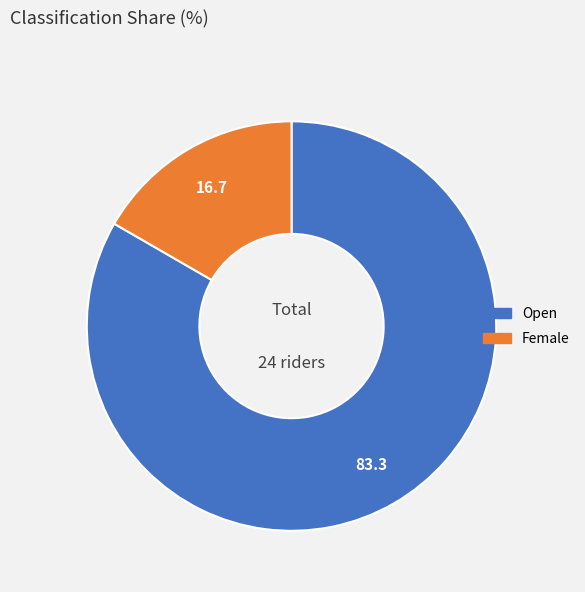

Which category has the biggest portion of the pie?

Open